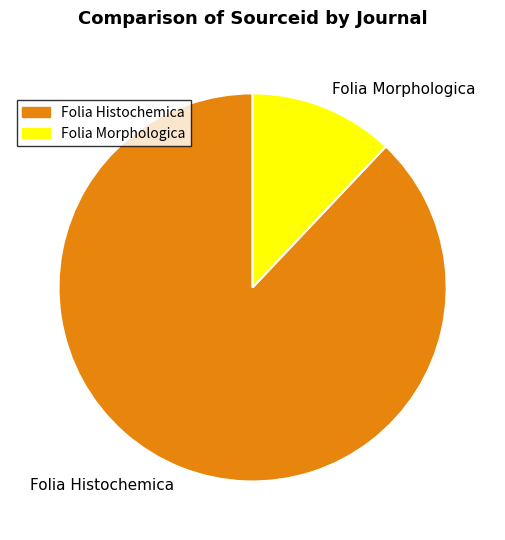

How many slices are in this pie chart?

2